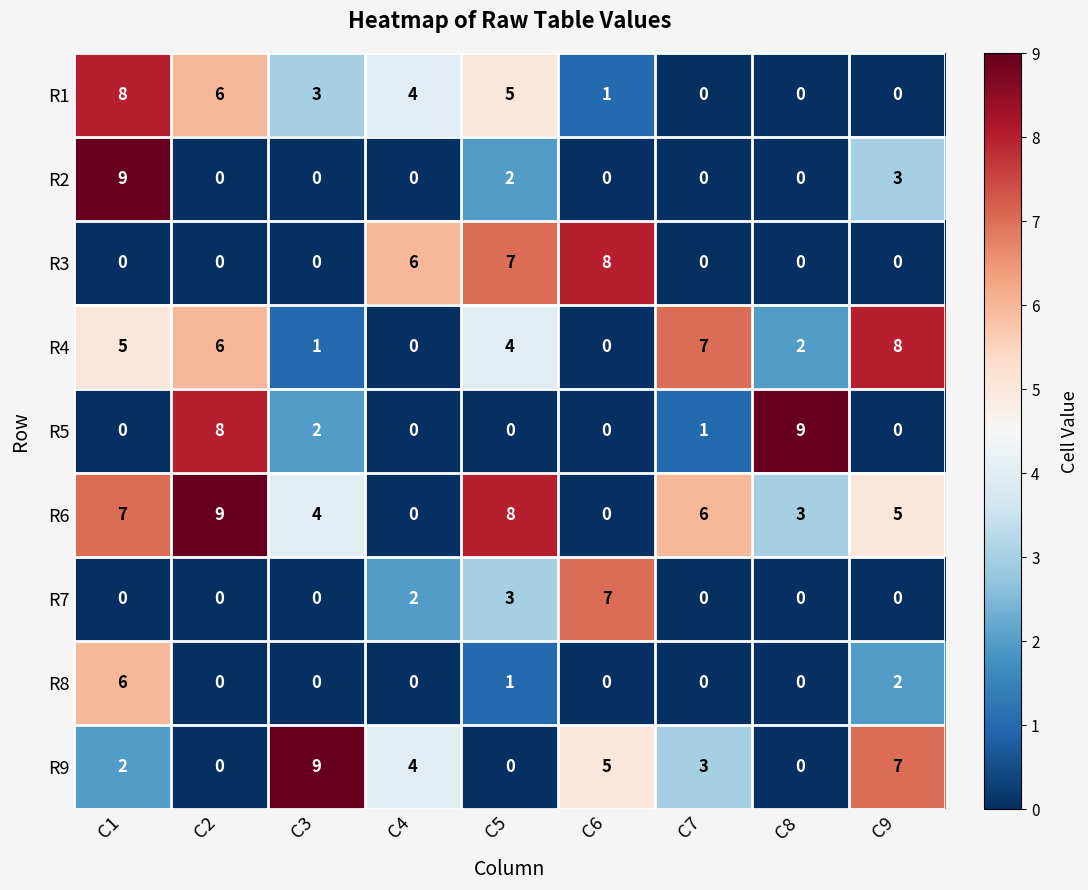

Is it true that R4 equals 5 at C1?

True